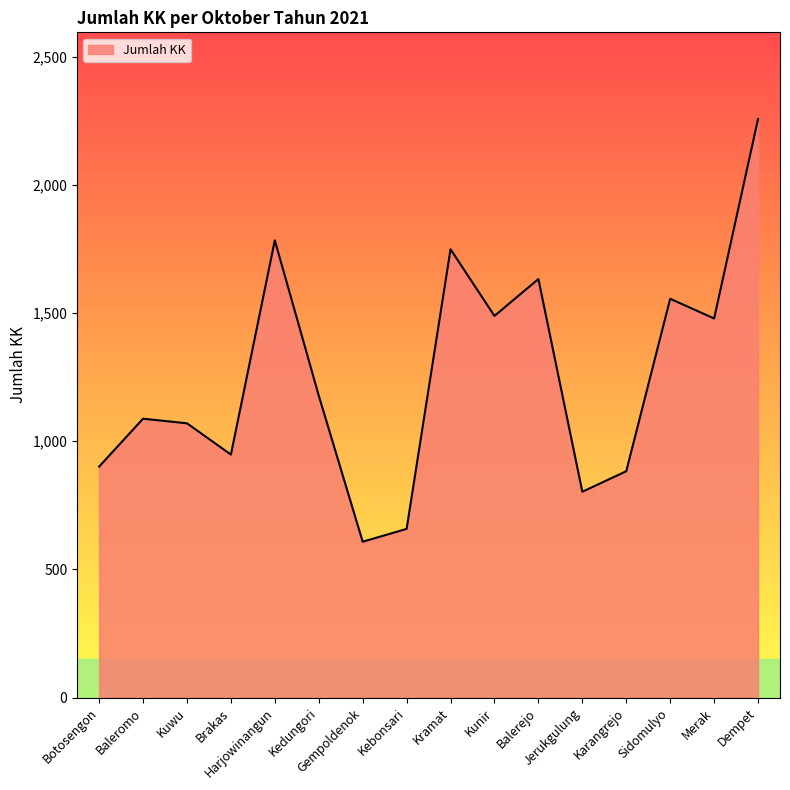

What is the minimum value shown in the chart?

608